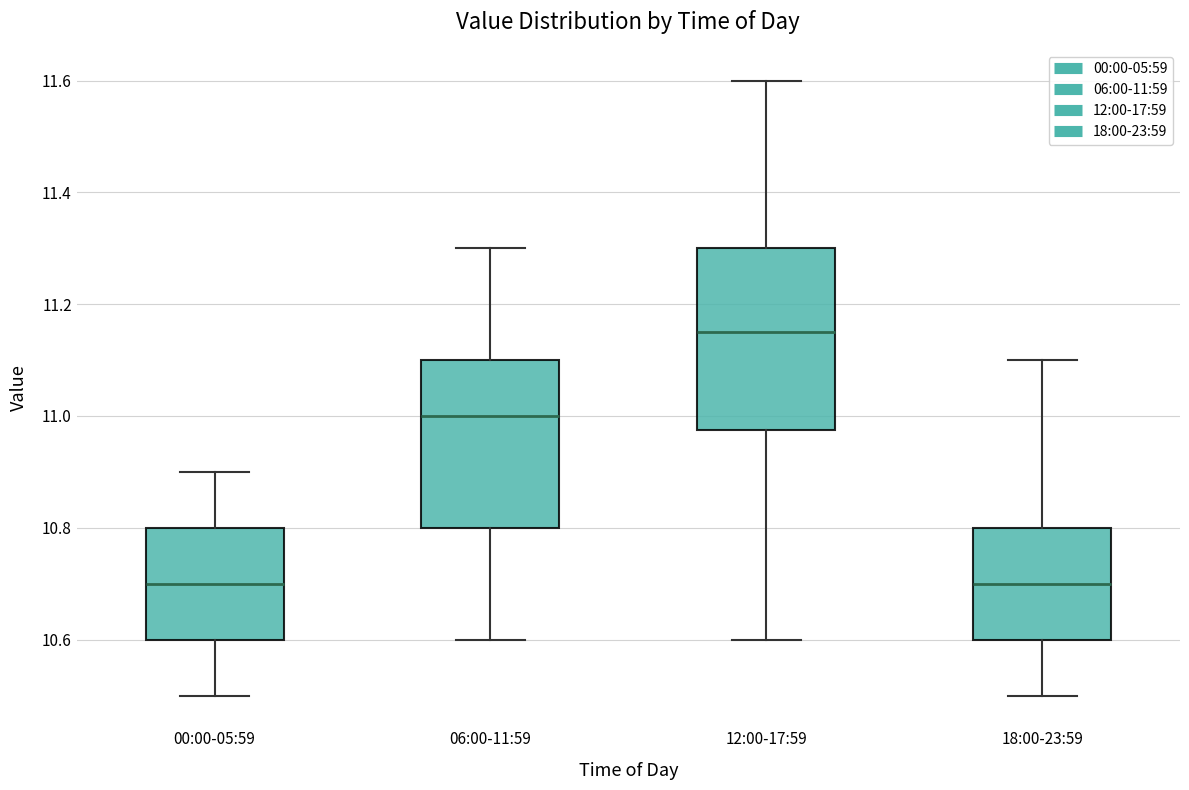

Which box's median line is the highest?

12:00-17:59